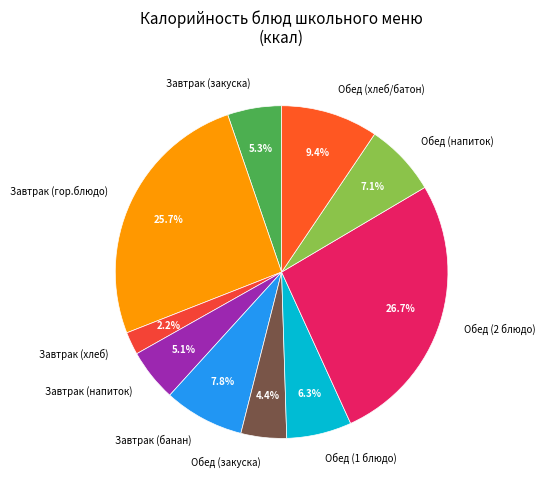

To the nearest percent, what is the difference between the largest and smallest slice percentages?

24%